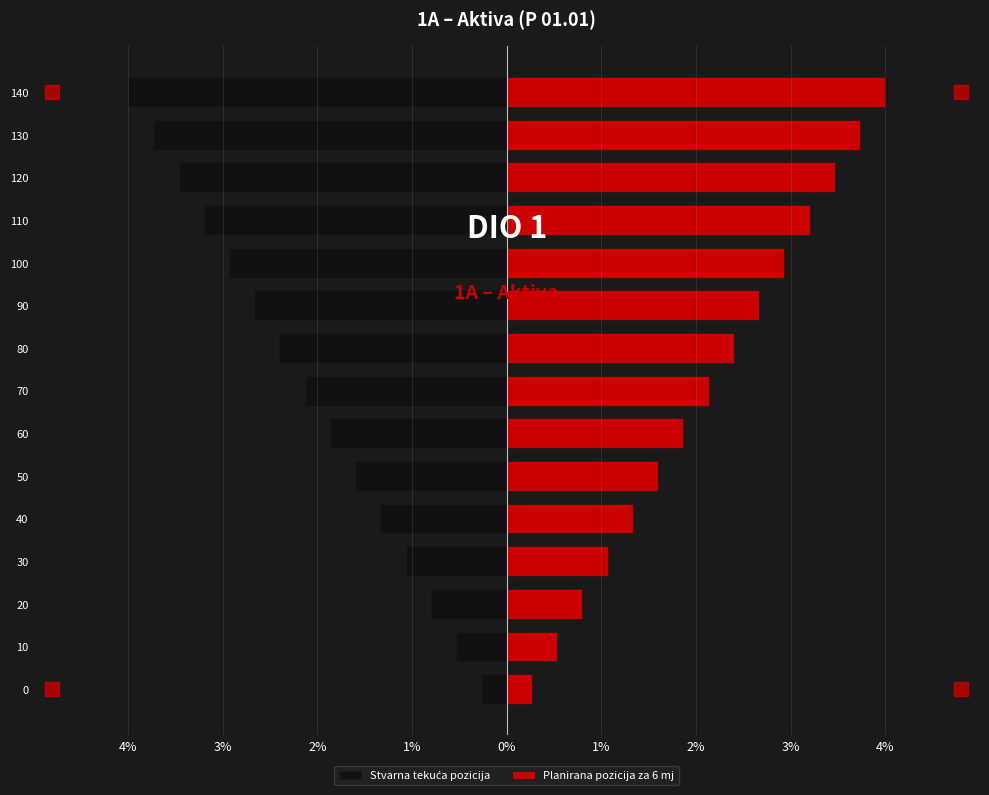

What is the average value of the Planirana pozicija za 6 mj series?

2.1